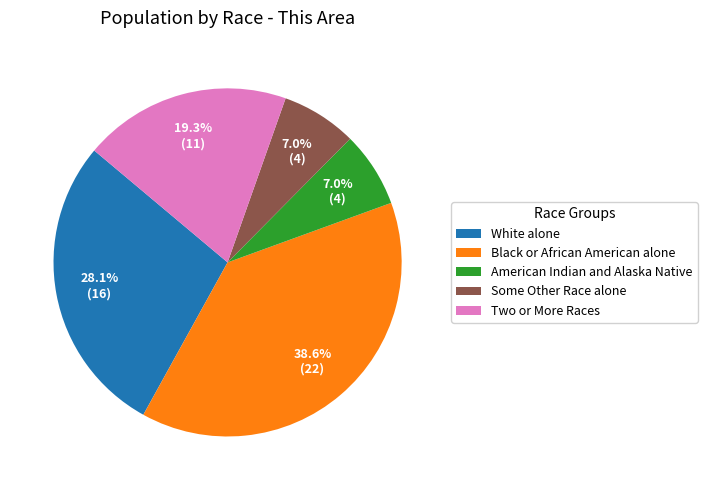

What percentage is NOT represented by Two or More Races?

80.7%